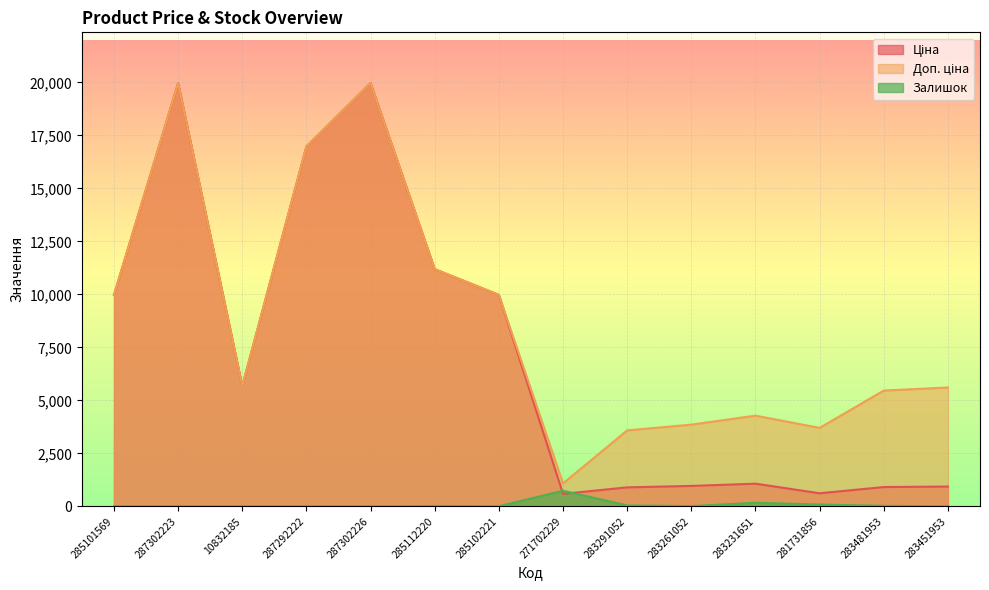

True or false: Доп. ціна and Залишок cross at least once.

False